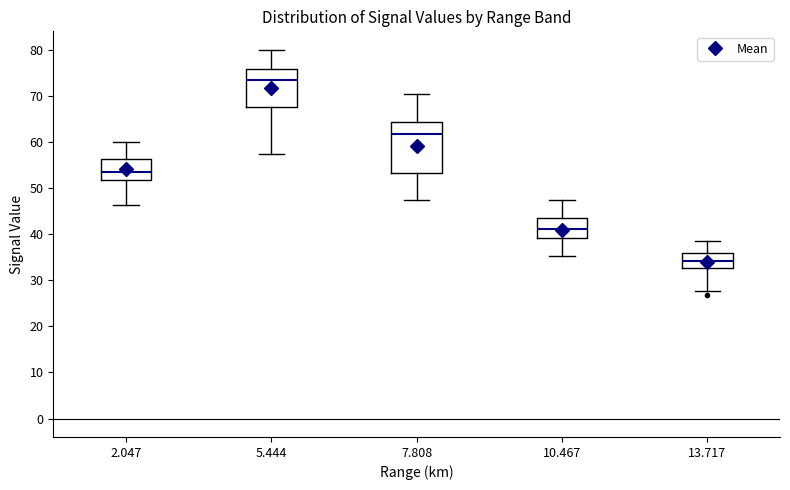

Which box has the lowest median line?

13.717